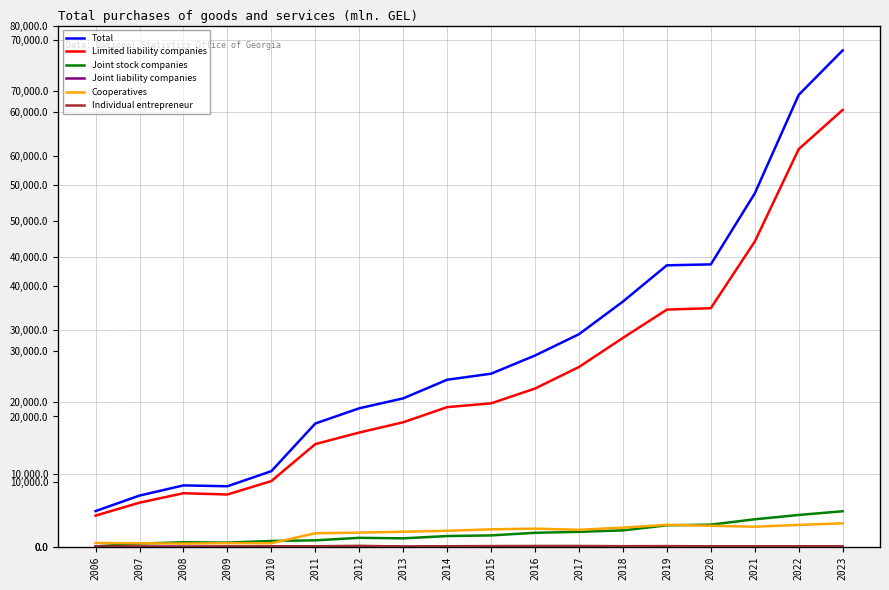

Rank the categories by Individual entrepreneur value from highest to lowest.

2012, 2017, 2016, 2015, 2019, 2018, 2014, 2021, 2011, 2022, 2010, 2020, 2023, 2009, 2013, 2007, 2006, 2008